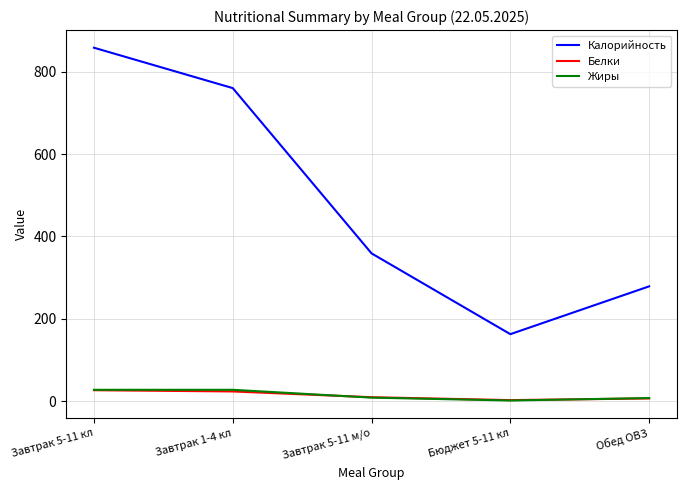

What is the sum of all Белки values?

71